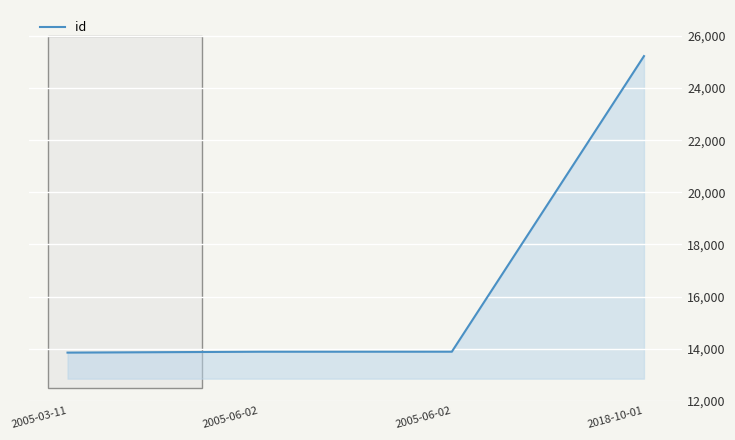

What is the difference between the maximum and minimum values?

11384